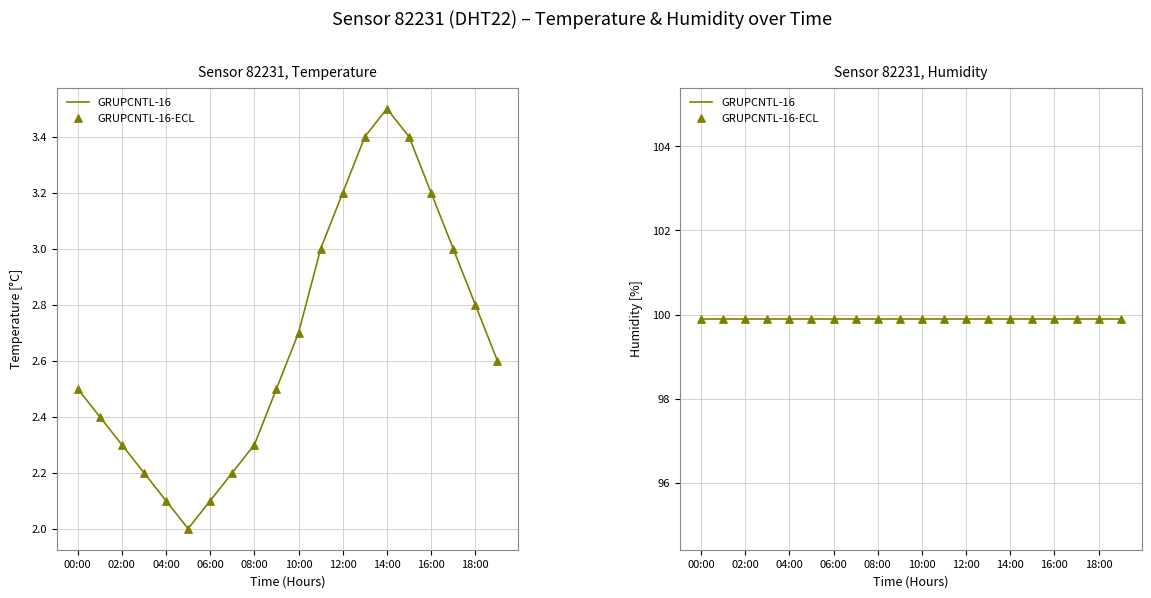

What is the change in value from 10:00 to 15:00?

+0.7